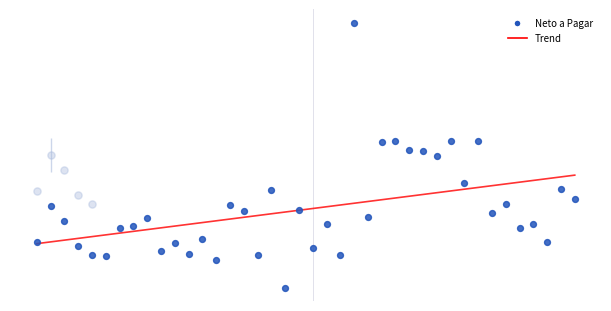

At how many categories does at least one series exceed 2049?

40